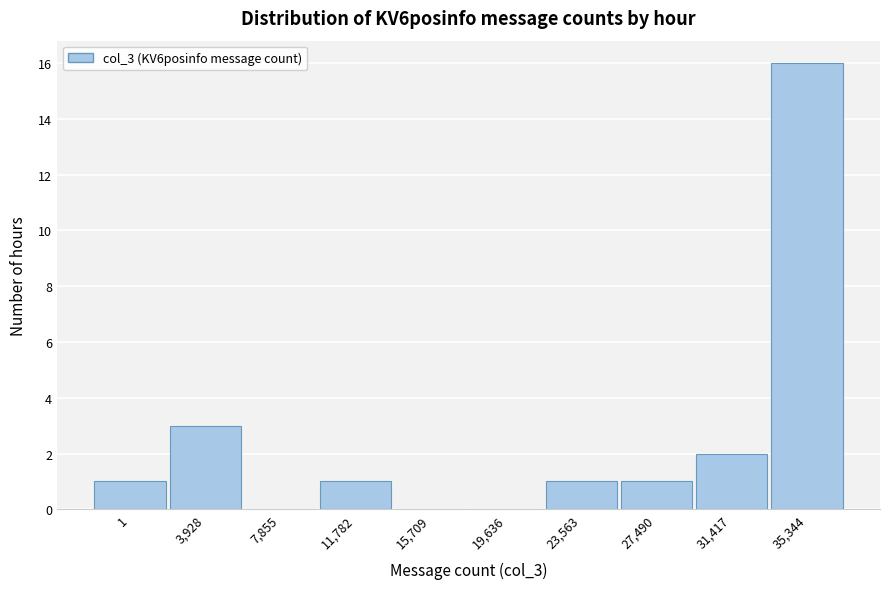

Reading left to right, transcribe all the data shown in this chart.

1=1	3,928=3	7,855=0	11,782=1	15,709=0	19,636=0	23,563=1	27,490=1	31,417=2	35,344=16